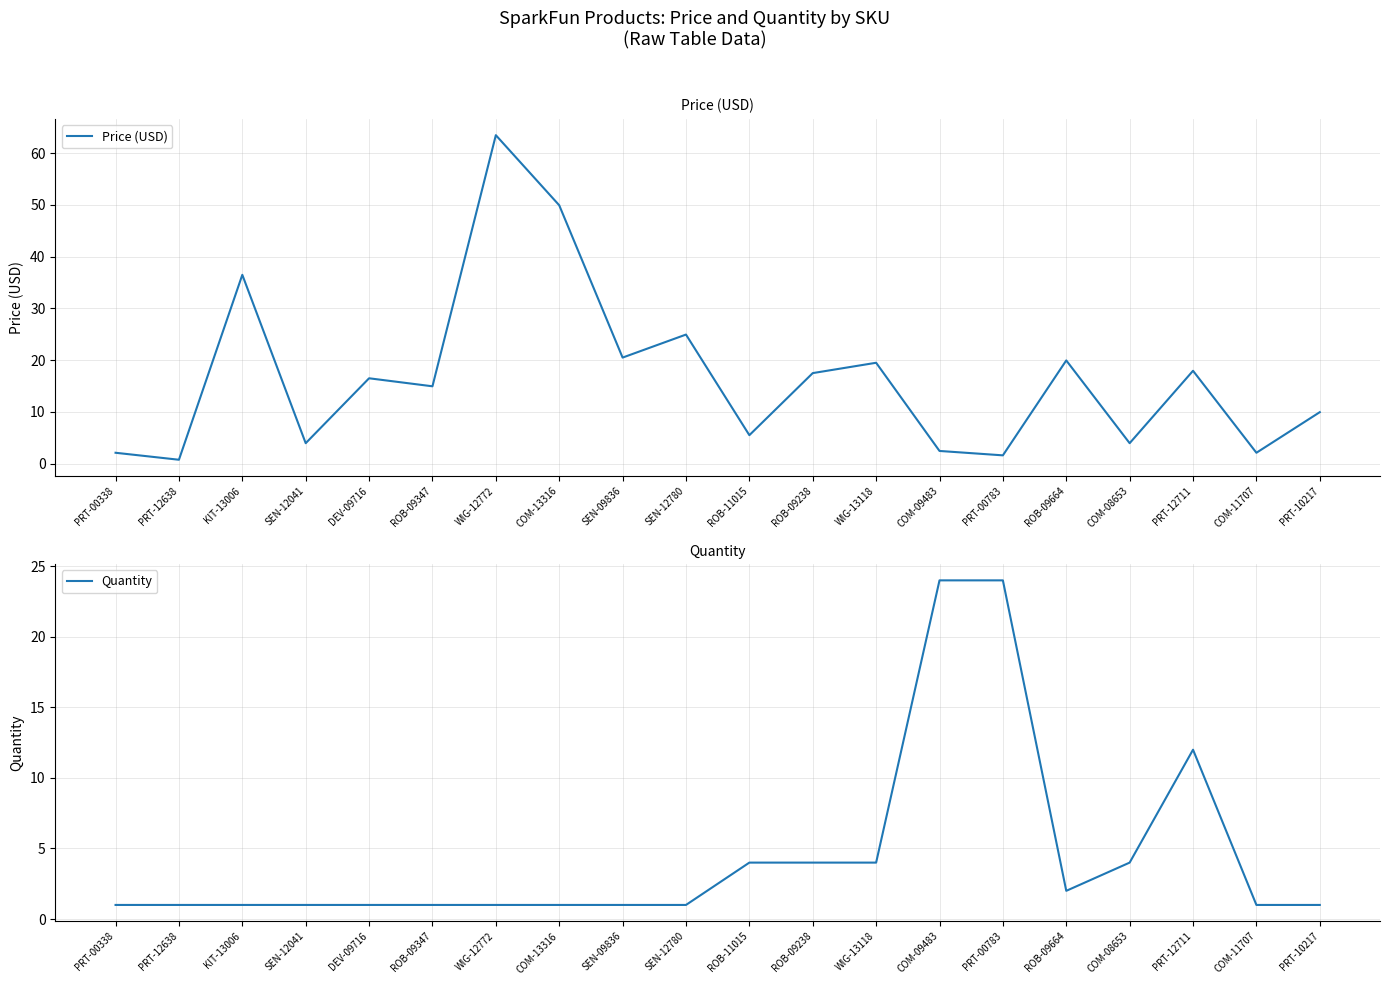

At how many categories does at least one series exceed 44?

2